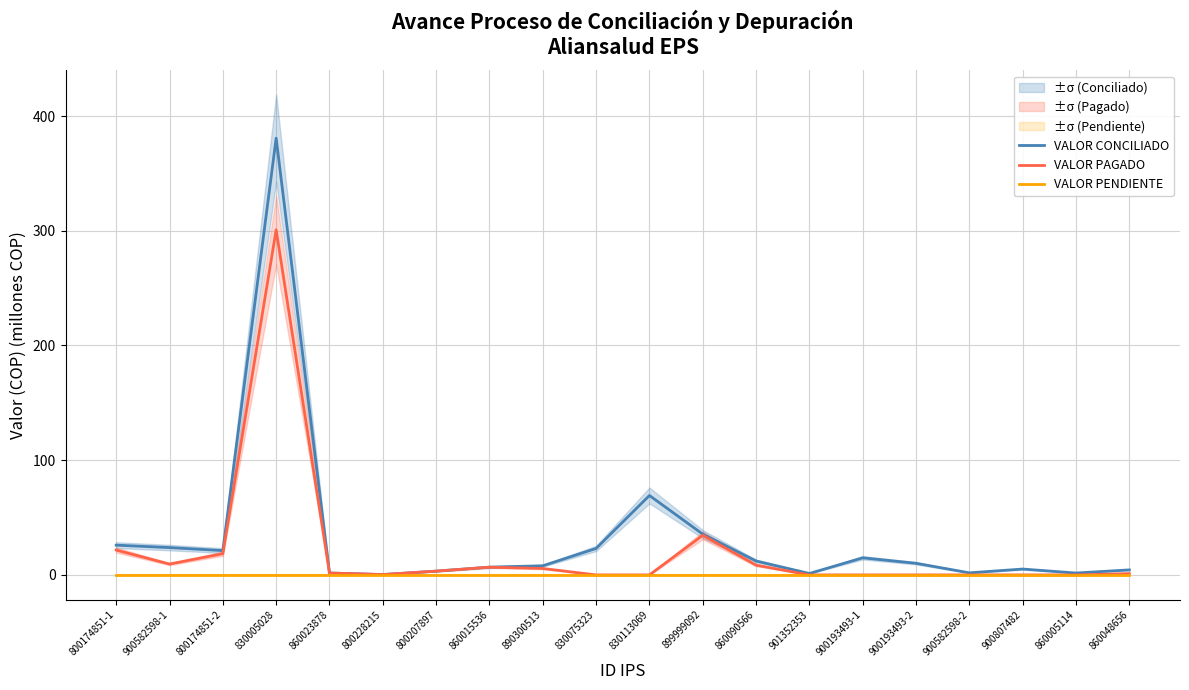

Which series changed the most between 860015536 and 900582598-2?

VALOR PAGADO